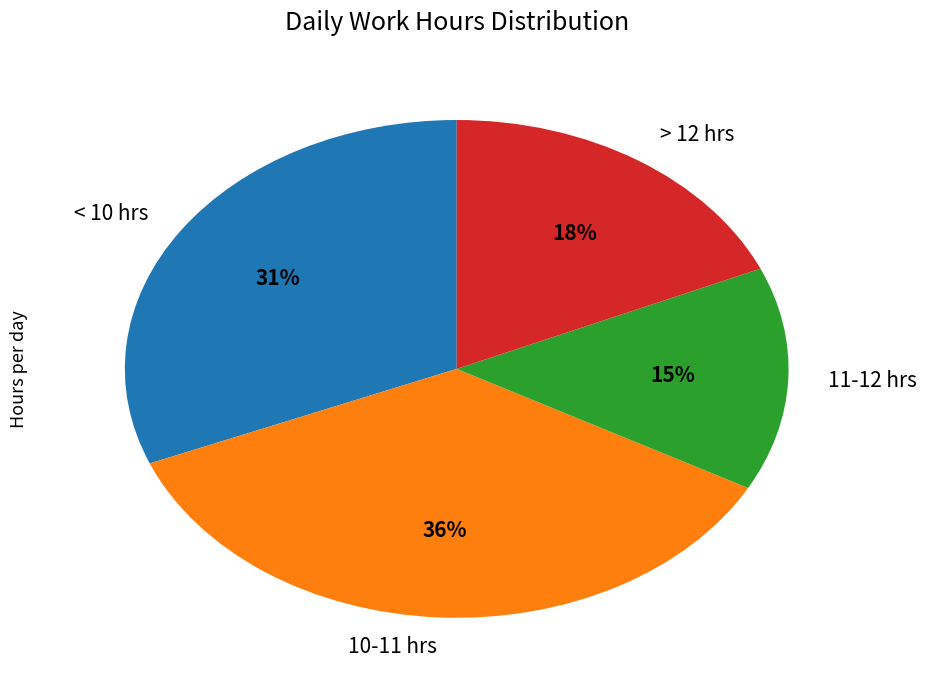

To the nearest percent, what percentage of the pie is 11-12 hrs?

15%